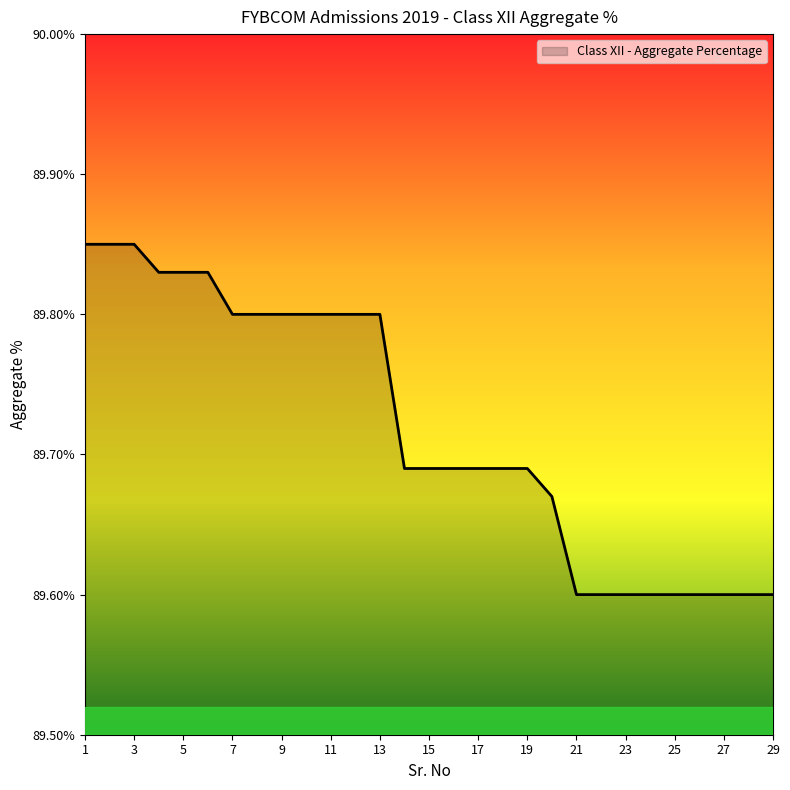

What is the smallest value displayed?

89.6